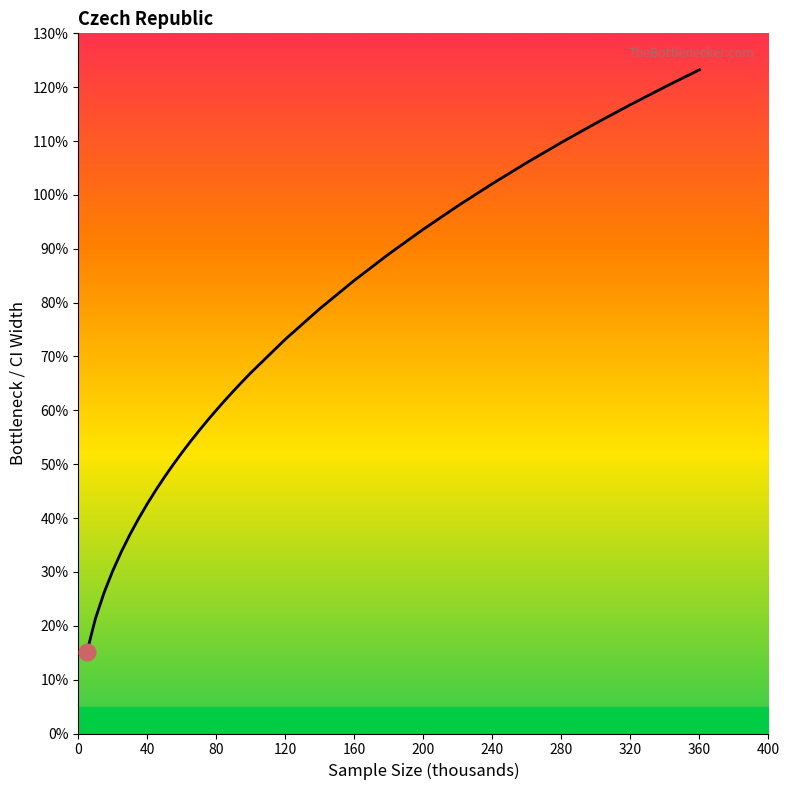

Where is the data nearest to the value 6?

80